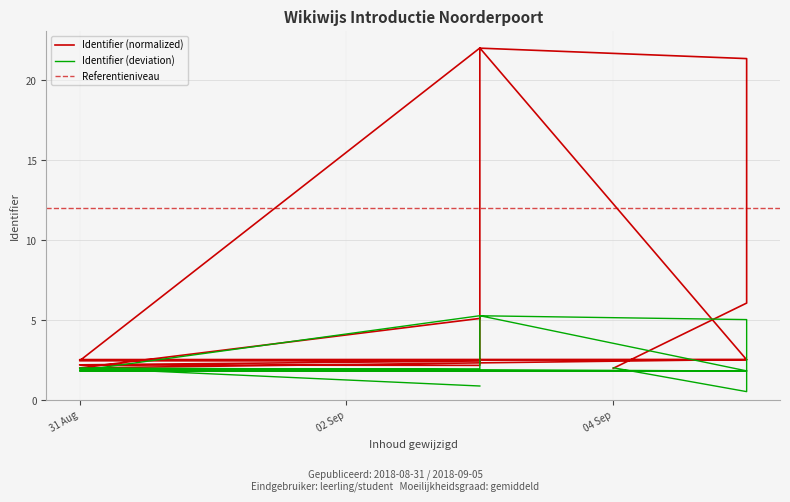

Count the number of categories in the chart.

16